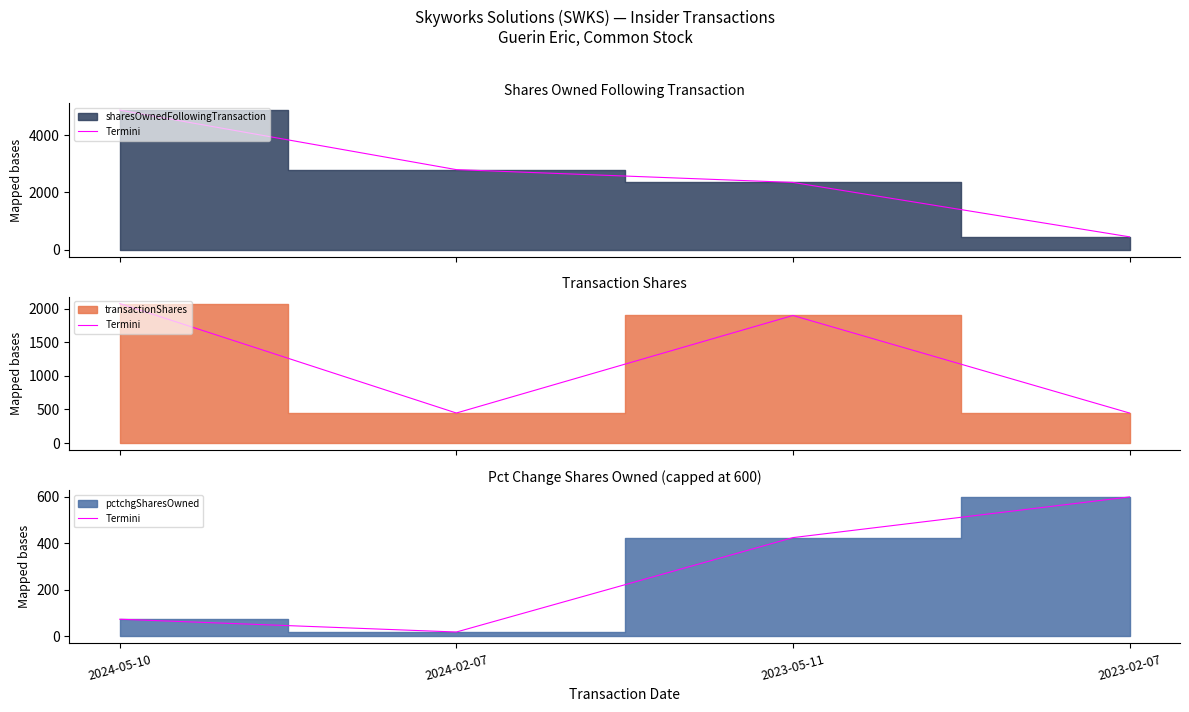

Rank the categories by value from highest to lowest.

2023-02-07, 2023-05-11, 2024-05-10, 2024-02-07